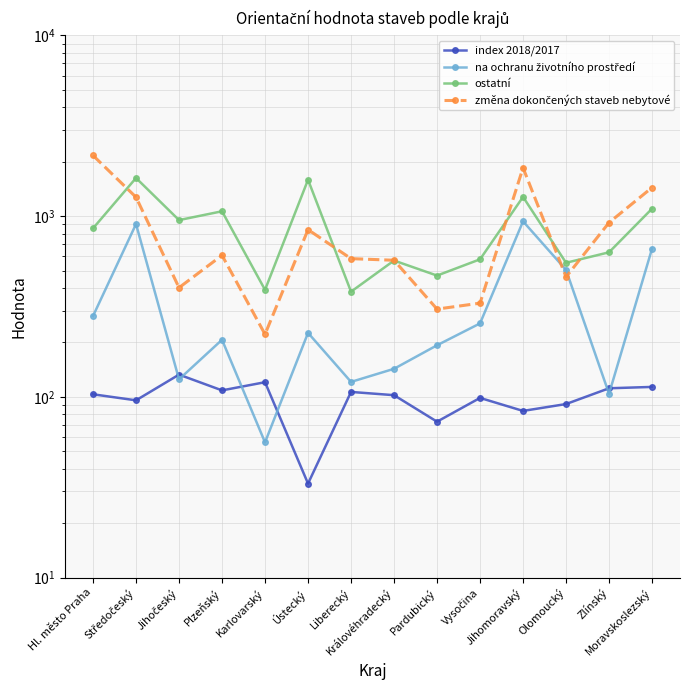

What is the maximum value shown in the chart?

2167.0